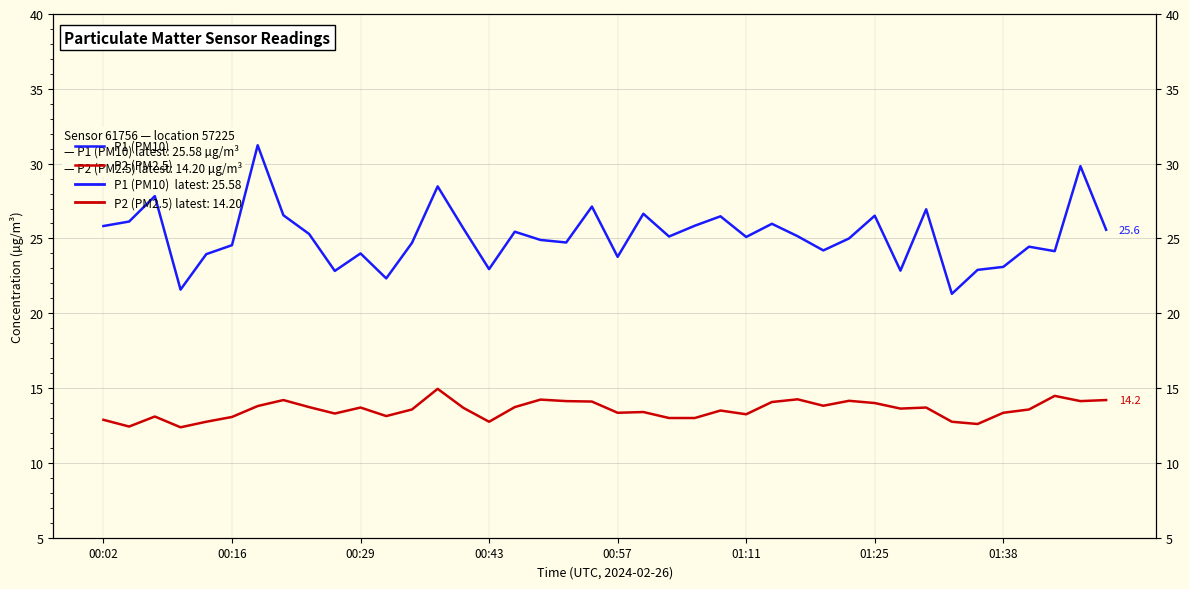

What is the difference between the highest and lowest values at 00:29?

10.3